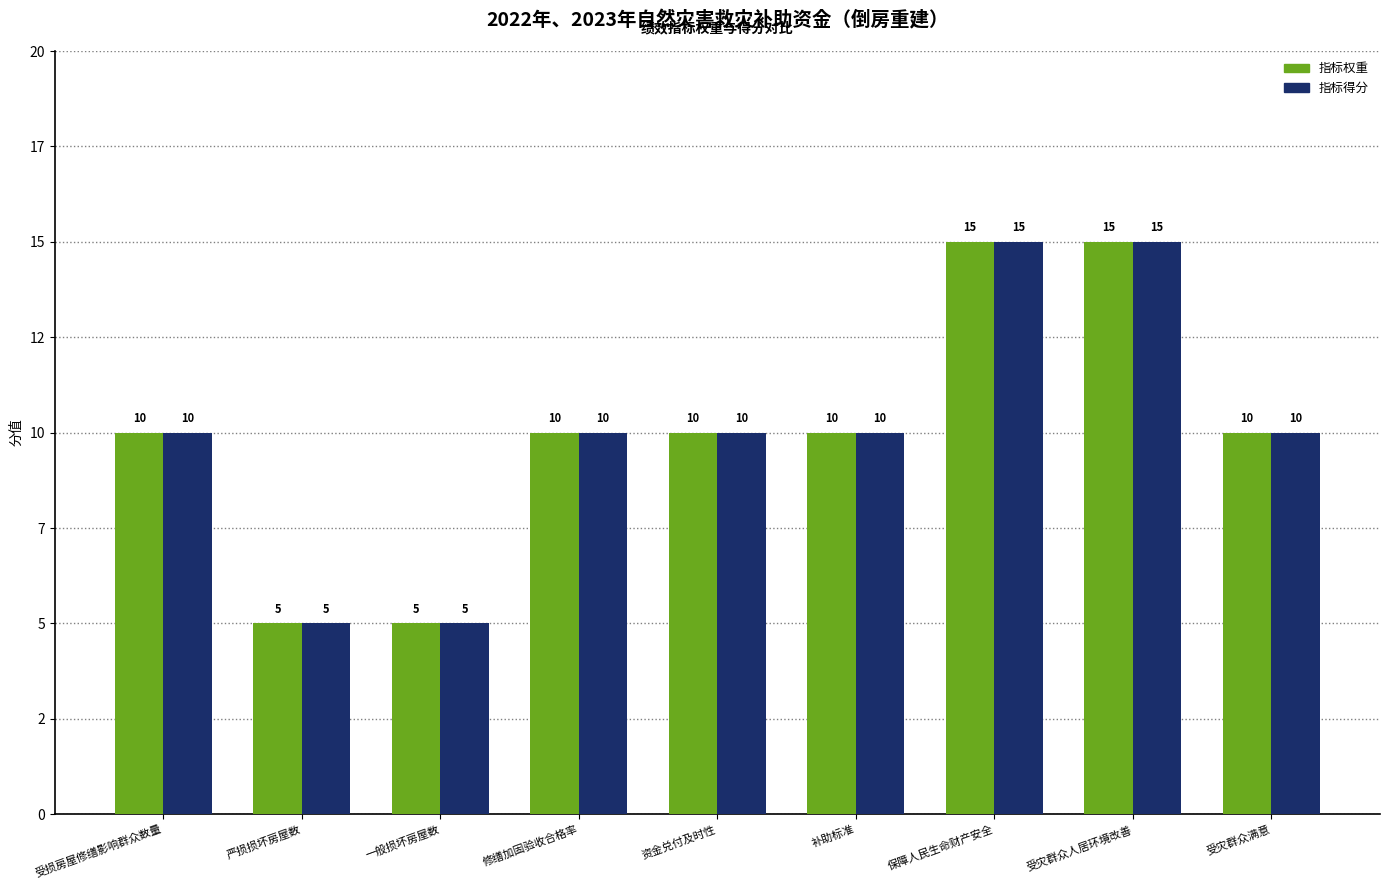

Does the chart contain any negative values?

No